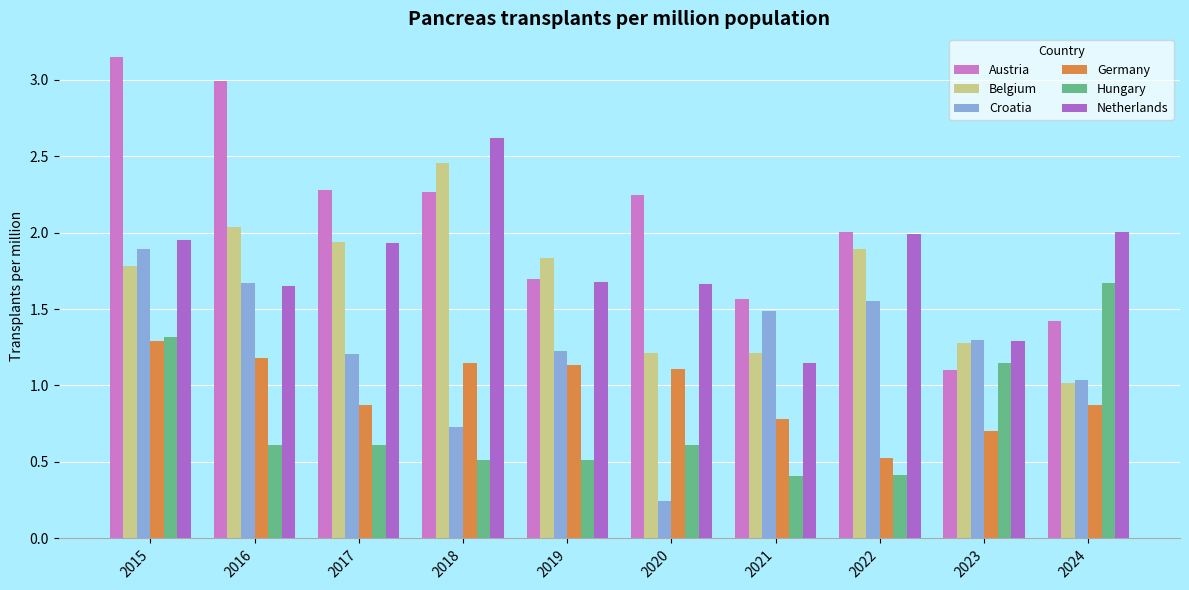

What are all the series names shown in the legend?

Austria, Belgium, Croatia, Germany, Hungary, Netherlands